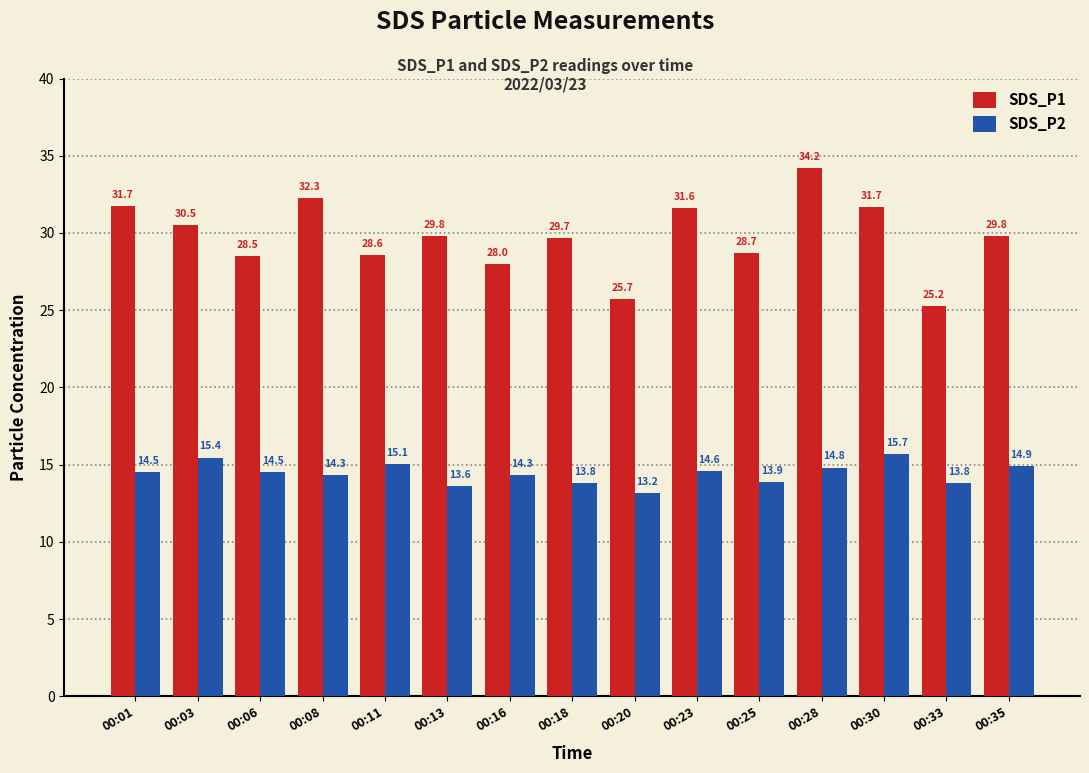

What is the value of the SDS_P2 bar at the 10th from the left?

14.6